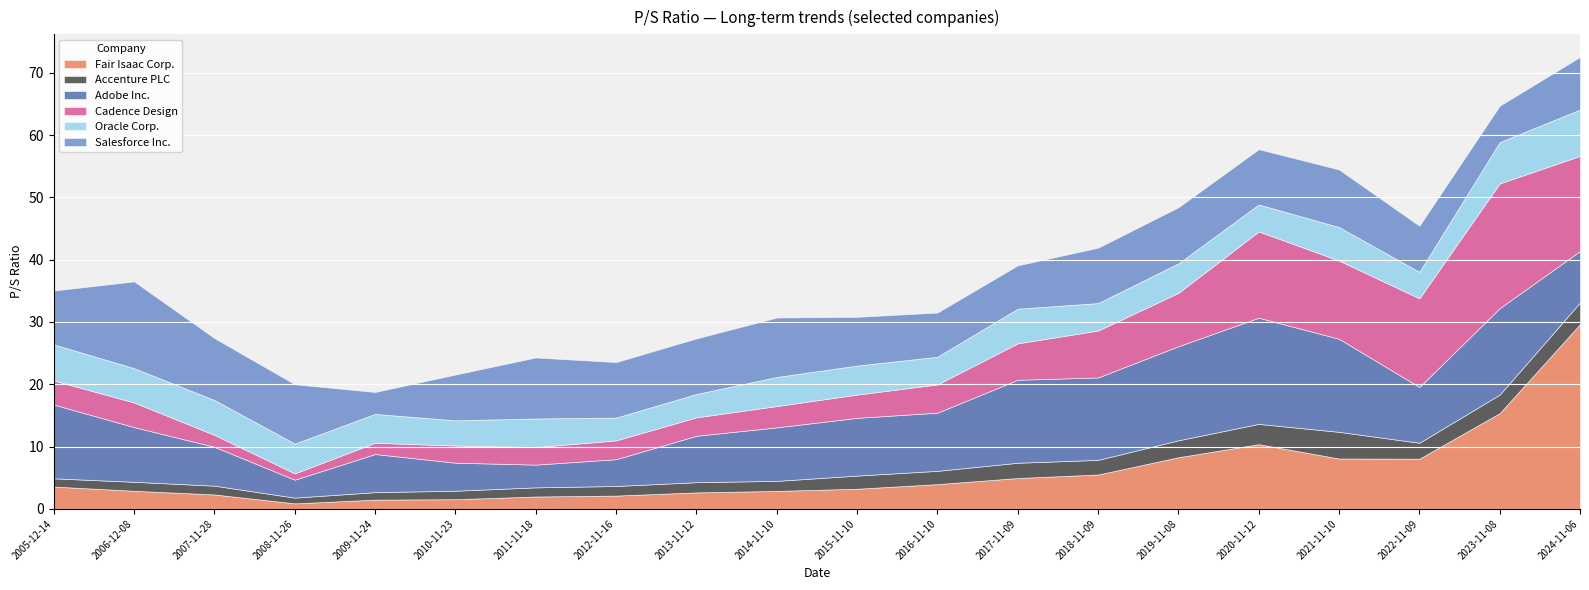

What is the sum of all Salesforce Inc. values?

169.6